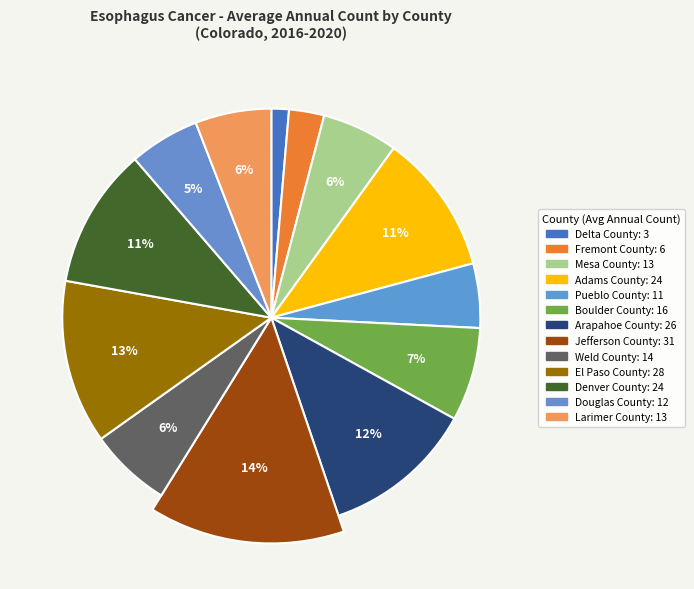

How many slices are in this pie chart?

13